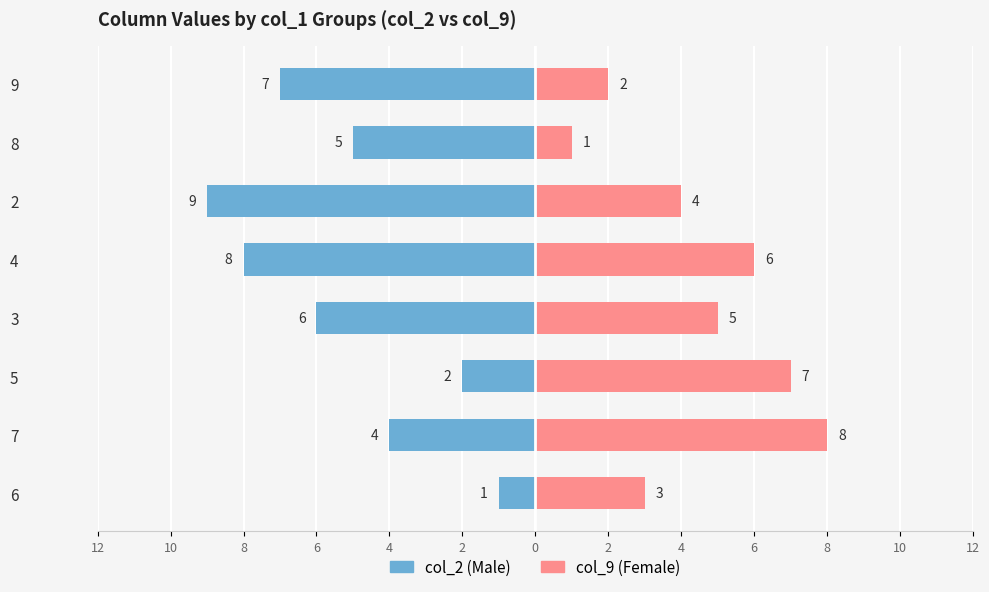

At 3, list the series in order from smallest to largest.

Male, Female